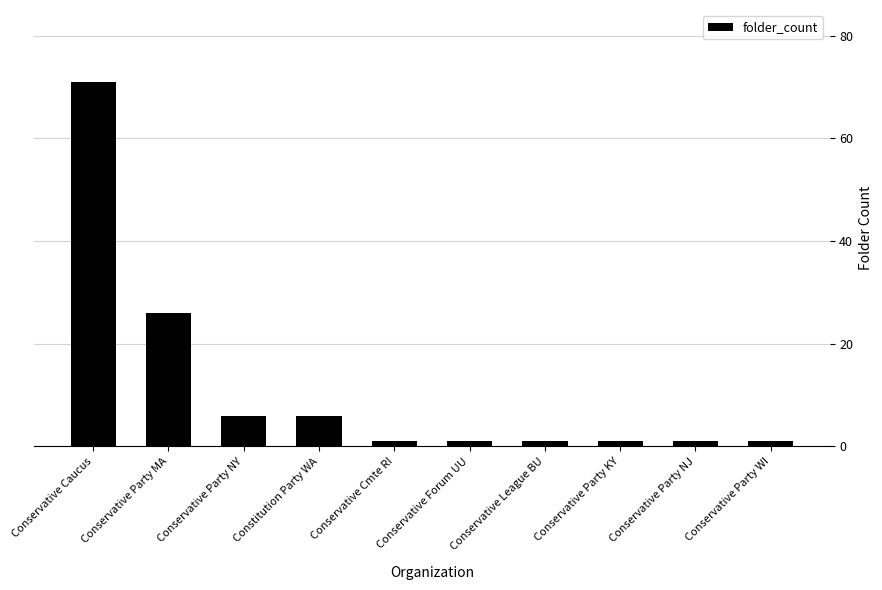

The chart shows a value of 1 at Conservative Party NJ. True or false?

True